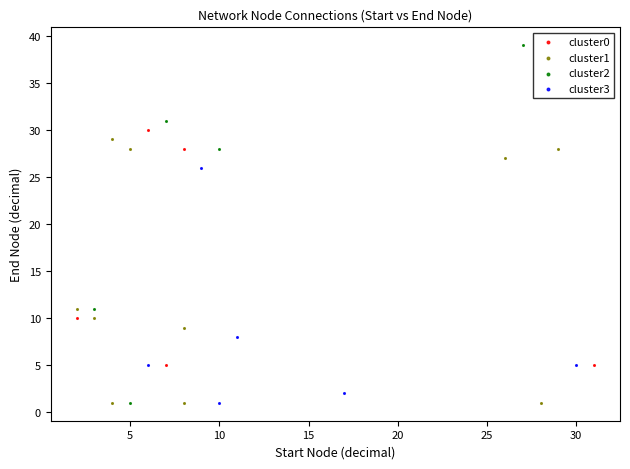

Which series has the widest spread of Y values?

cluster2